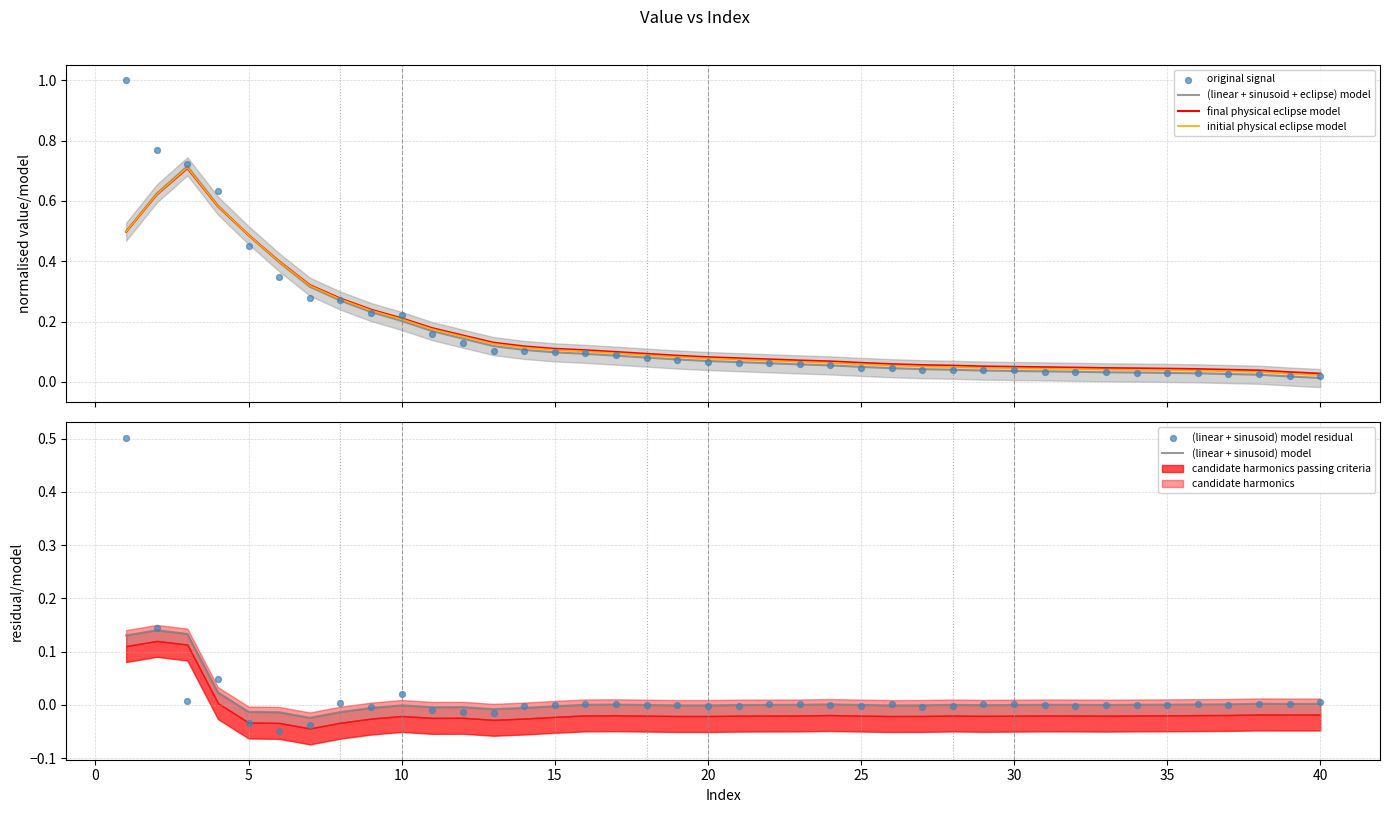

Between 25 and 15, which is larger?

15